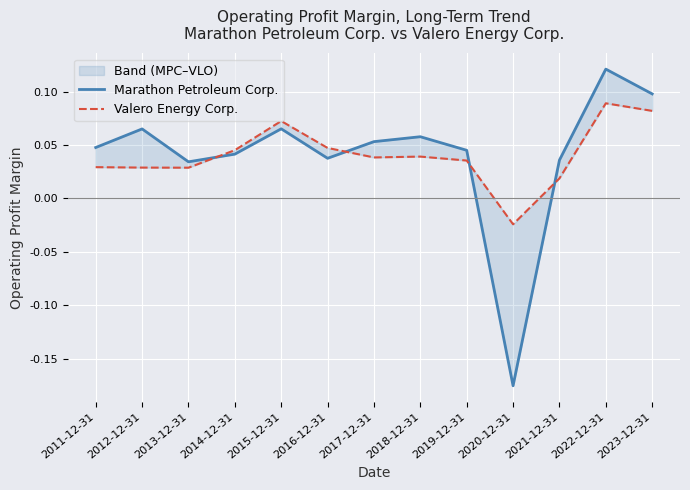

What is the sum of the Valero Energy Corp. values at 2023-12-31 and 2020-12-31?

0.1